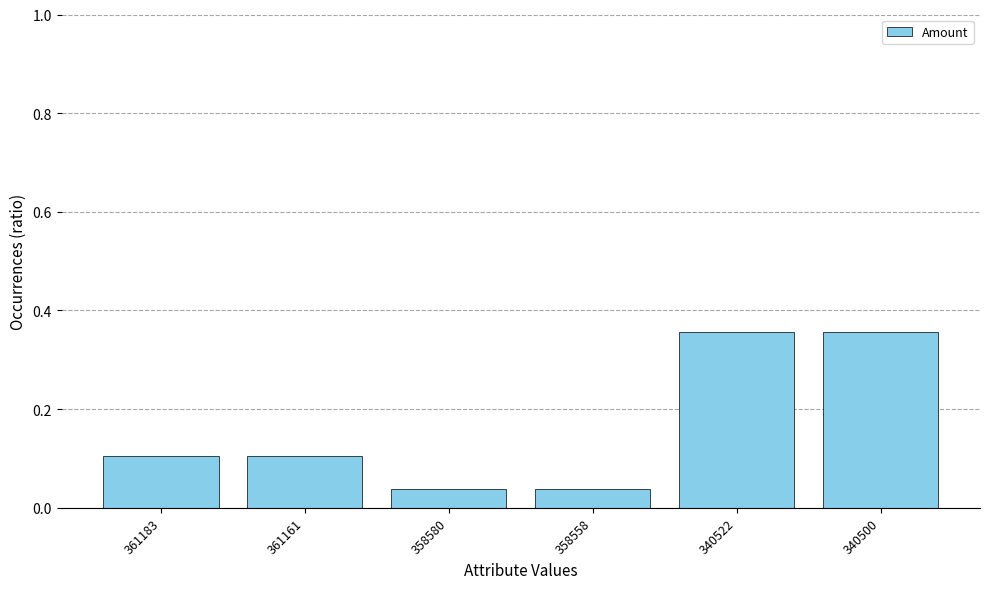

How many values are between 0 and 1?

6